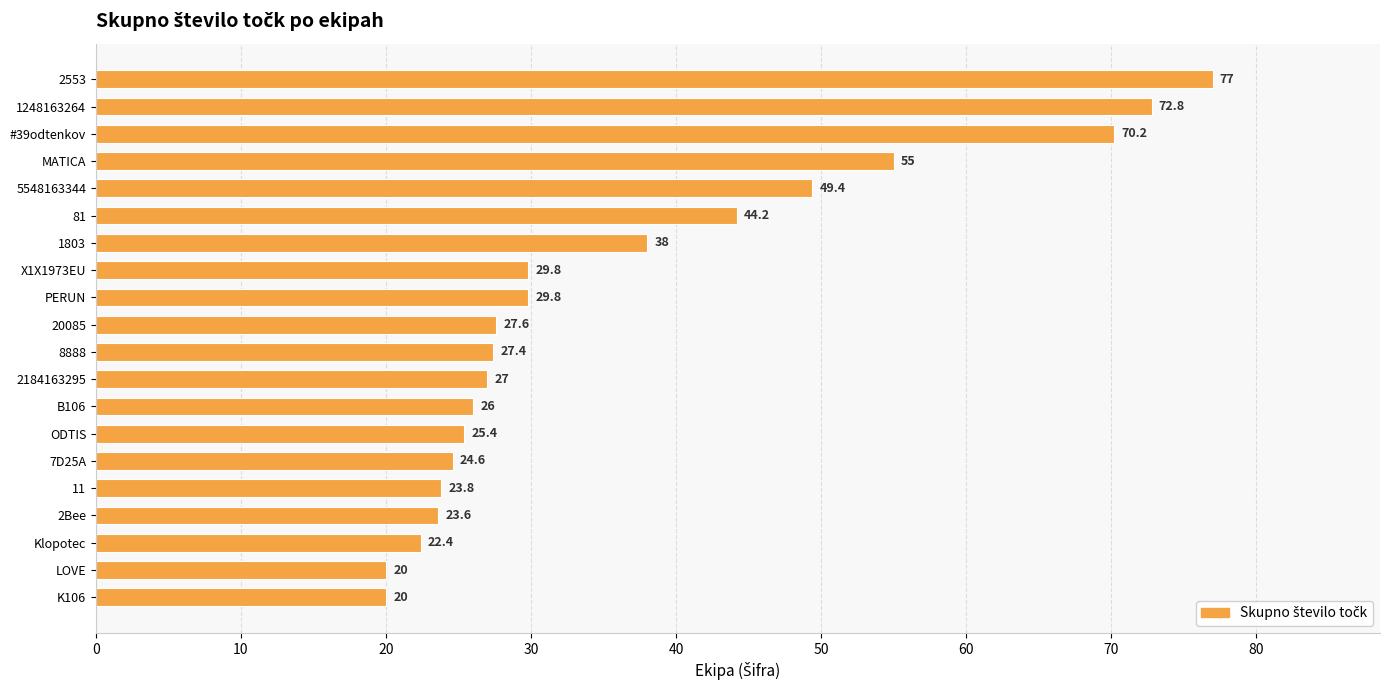

Reading bottom to top, what are all the values shown in this chart?

K106=20.0	LOVE=20.0	Klopotec=22.4	2Bee=23.6	11=23.8	7D25A=24.6	ODTIS=25.4	B106=26.0	2184163295=27.0	8888=27.4	20085=27.6	PERUN=29.8	X1X1973EU=29.8	1803=38.0	81=44.2	5548163344=49.4	MATICA=55.0	#39odtenkov=70.2	1248163264=72.8	2553=77.0